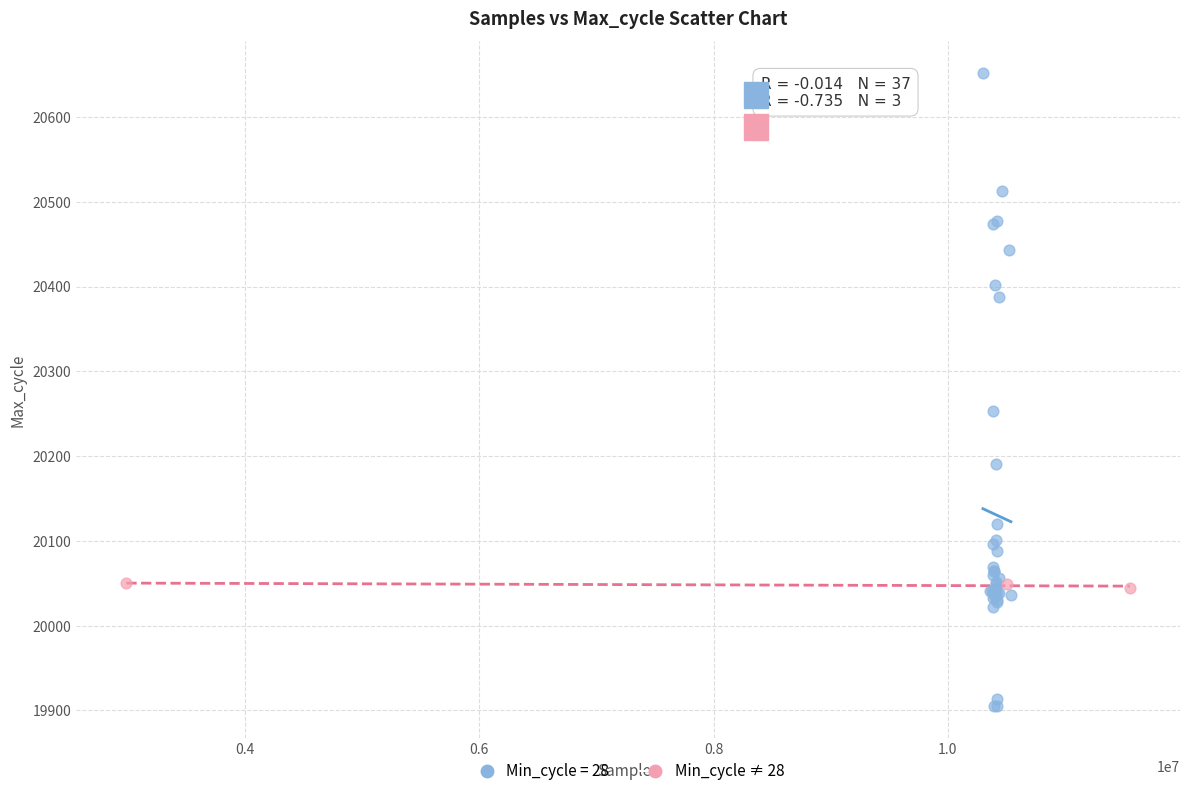

Which series has the largest Y range (max minus min)?

Min_cycle = 28